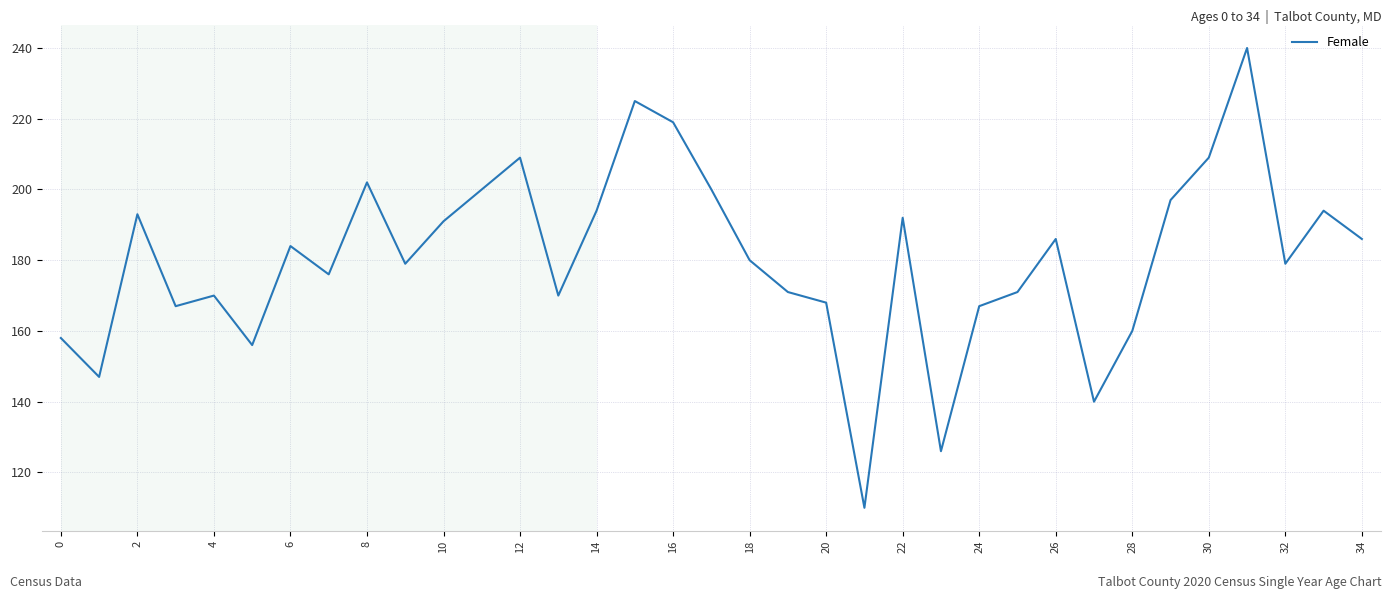

What is the smallest value displayed?

110